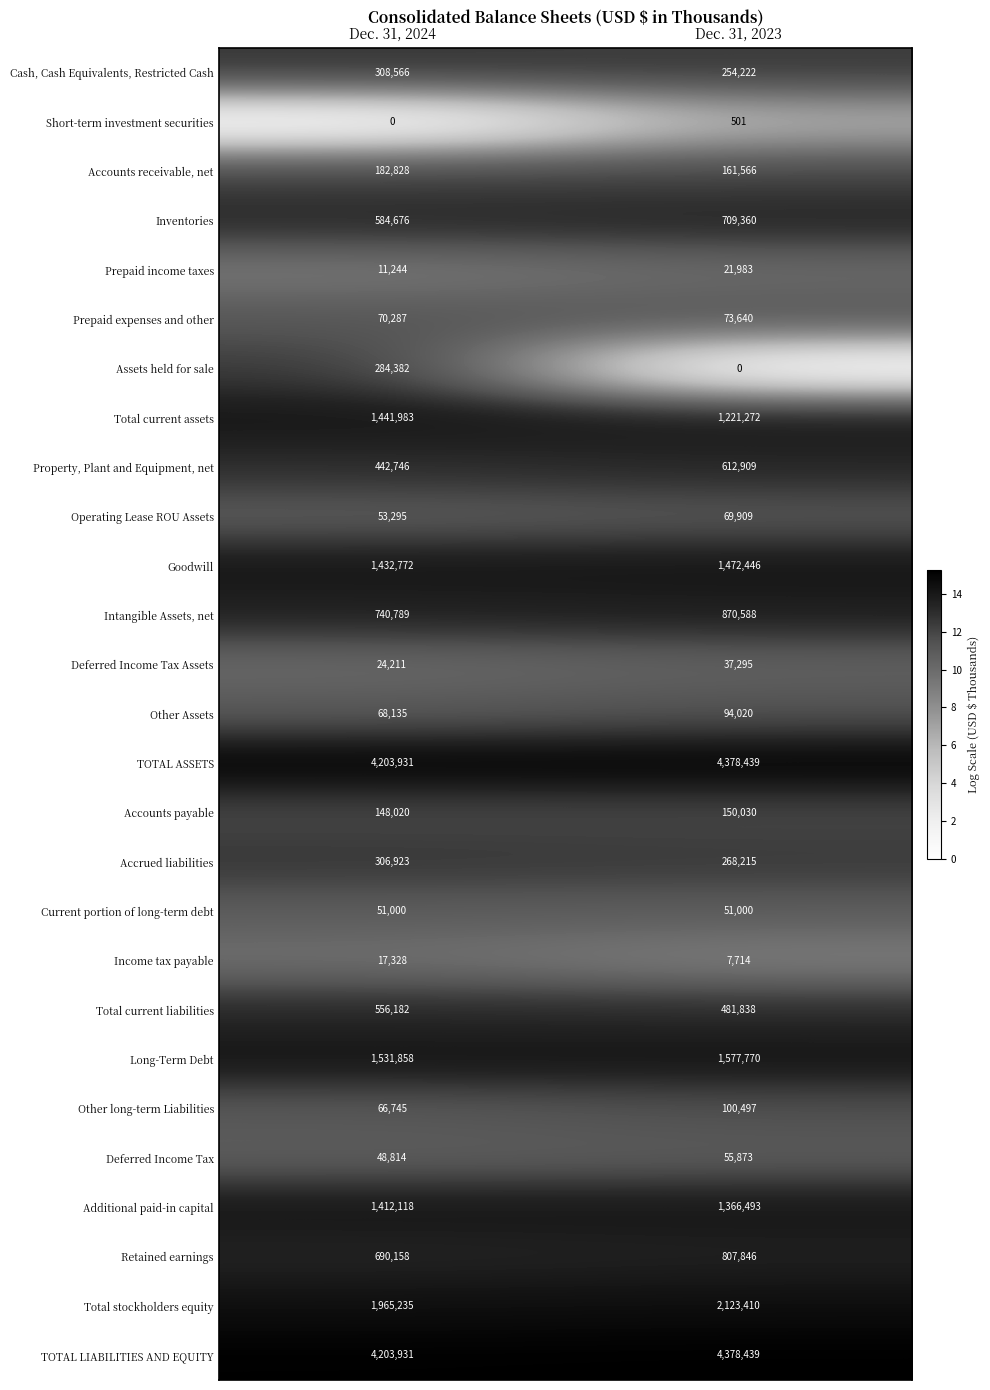

At which label is Short-term investment securities closest to 250?

Dec. 31, 2024